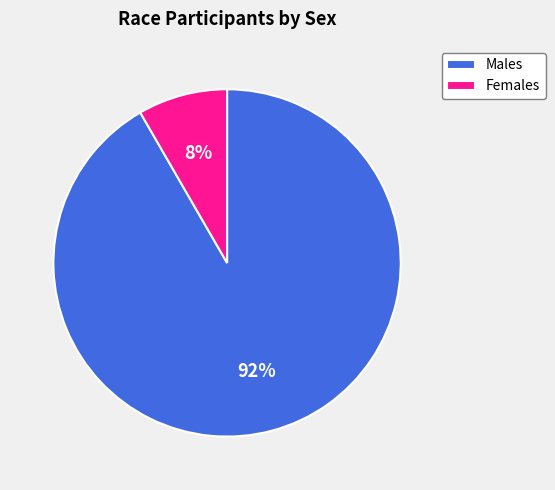

True or false: Males accounts for 92% of the total.

True